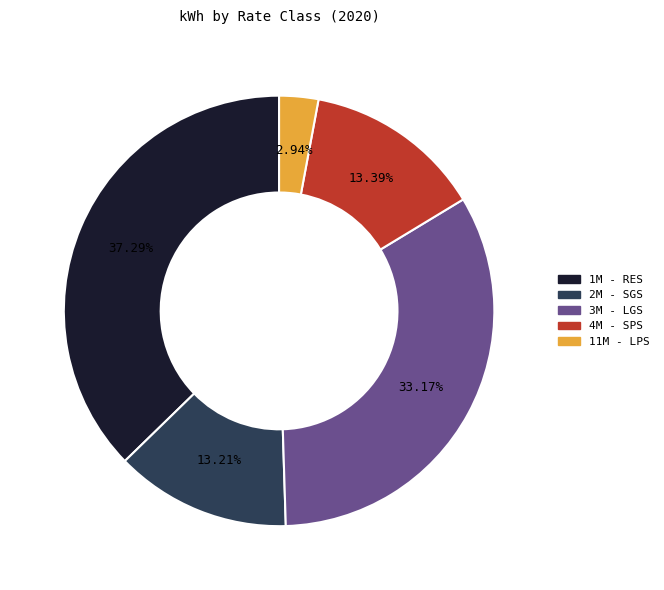

To the nearest percent, what percentage of the pie is 11M - LPS?

3%